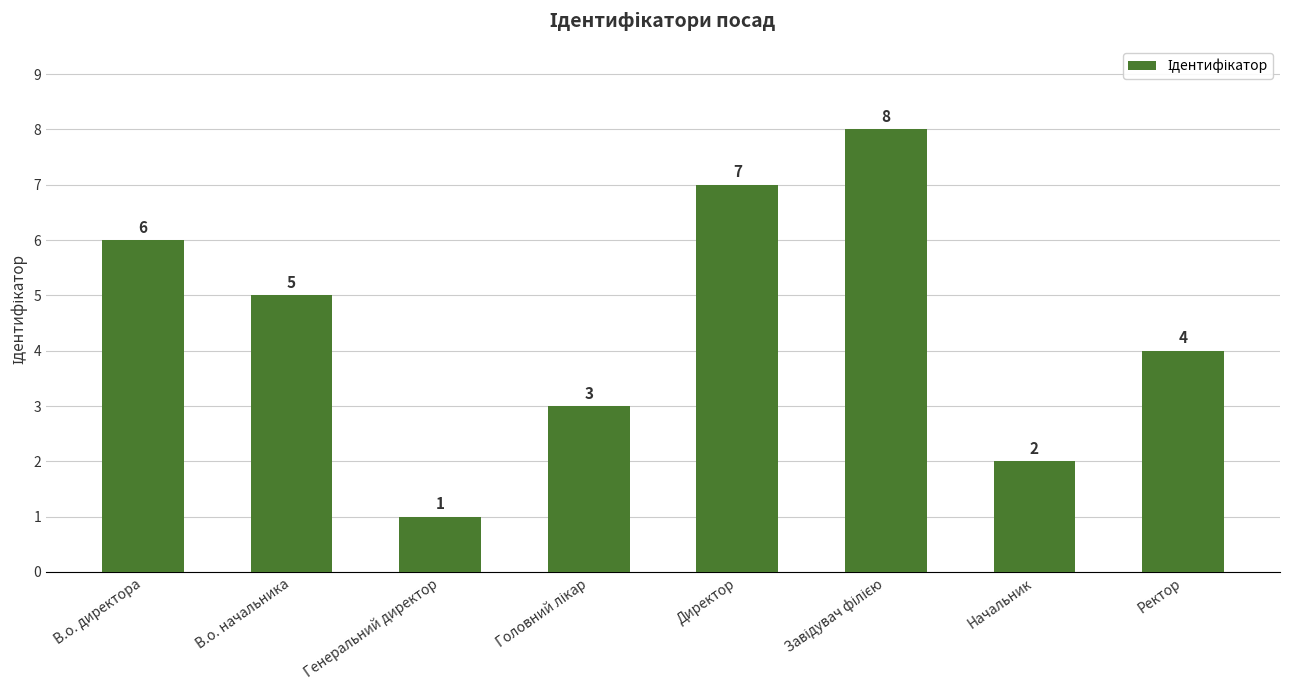

What is the greatest value displayed?

8